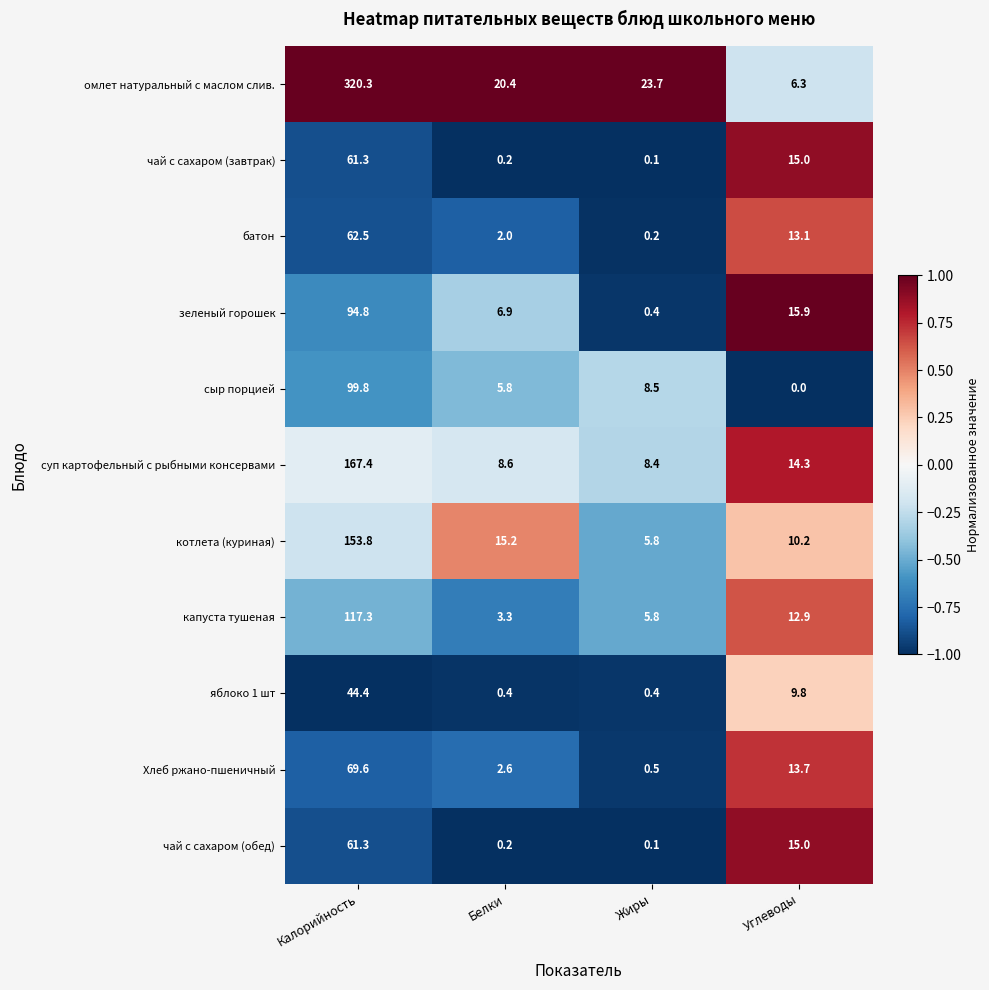

The батон series shows 2.0 at Белки. True or false?

True